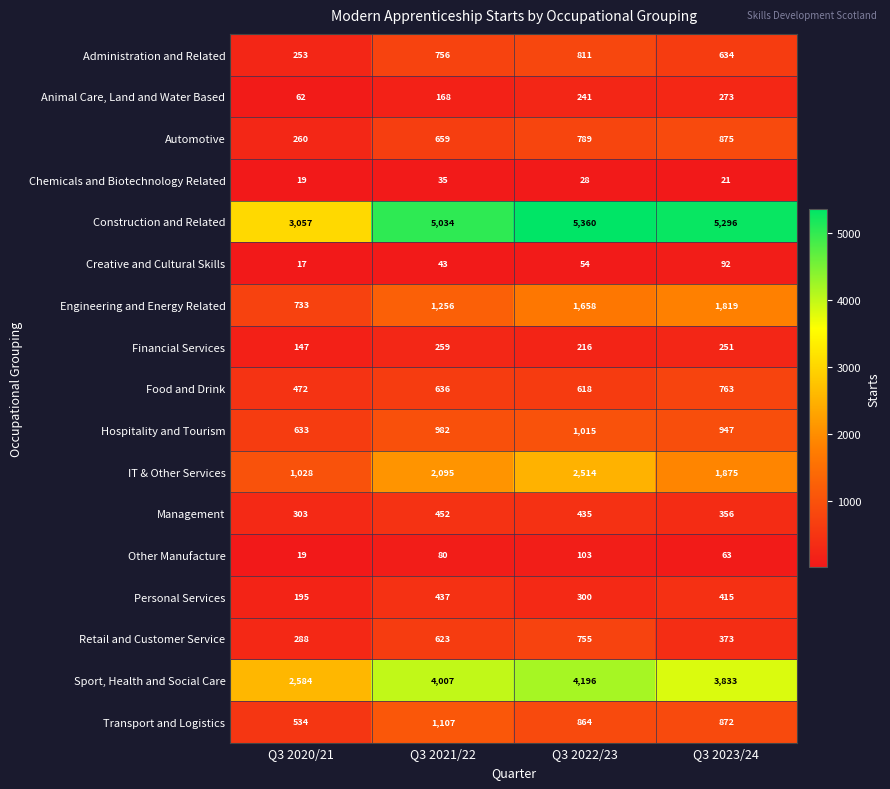

Rank the series by their maximum value, from lowest to highest.

Chemicals and Biotechnology Related, Creative and Cultural Skills, Other Manufacture, Financial Services, Animal Care, Land and Water Based, Personal Services, Management, Retail and Customer Service, Food and Drink, Administration and Related, Automotive, Hospitality and Tourism, Transport and Logistics, Engineering and Energy Related, IT & Other Services, Sport, Health and Social Care, Construction and Related